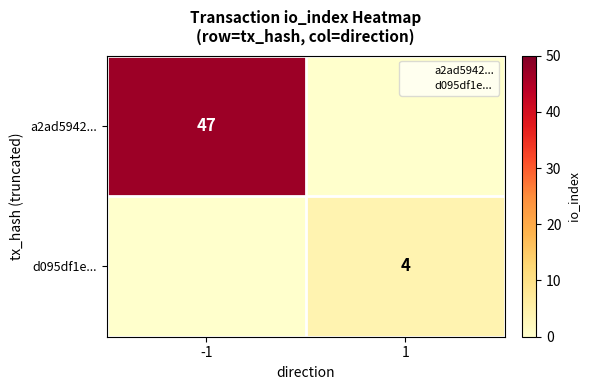

What value does the d095df1e... series have at -1?

1